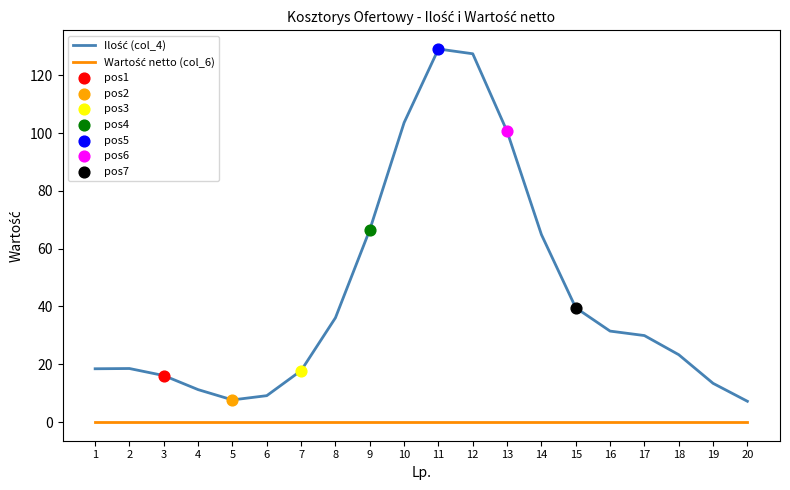

At how many categories does at least one series exceed 50?

6